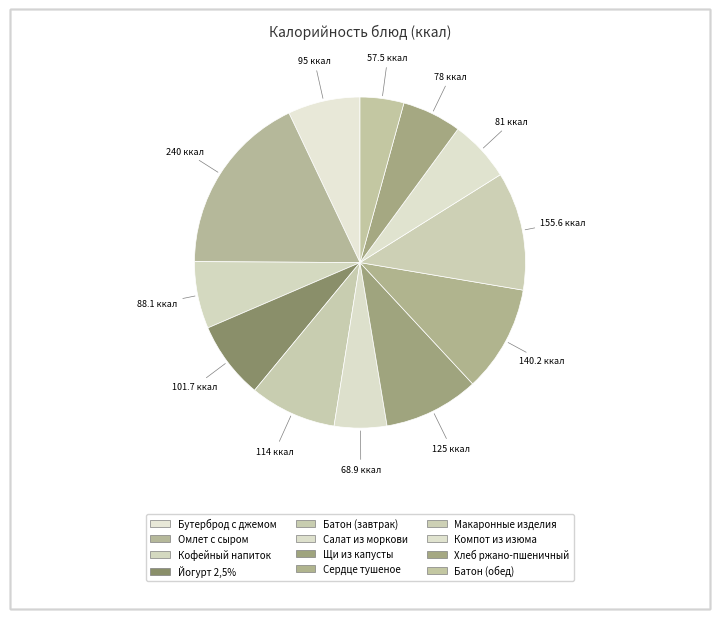

How many segments does this pie chart have?

12